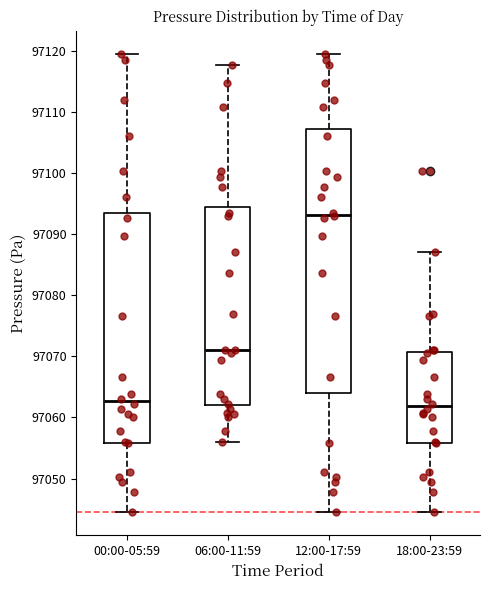

Where is the lower edge of the box for 06:00-11:59 on the y-axis? The values are not printed on the chart, so give them approximately, as read against the axis.

97062